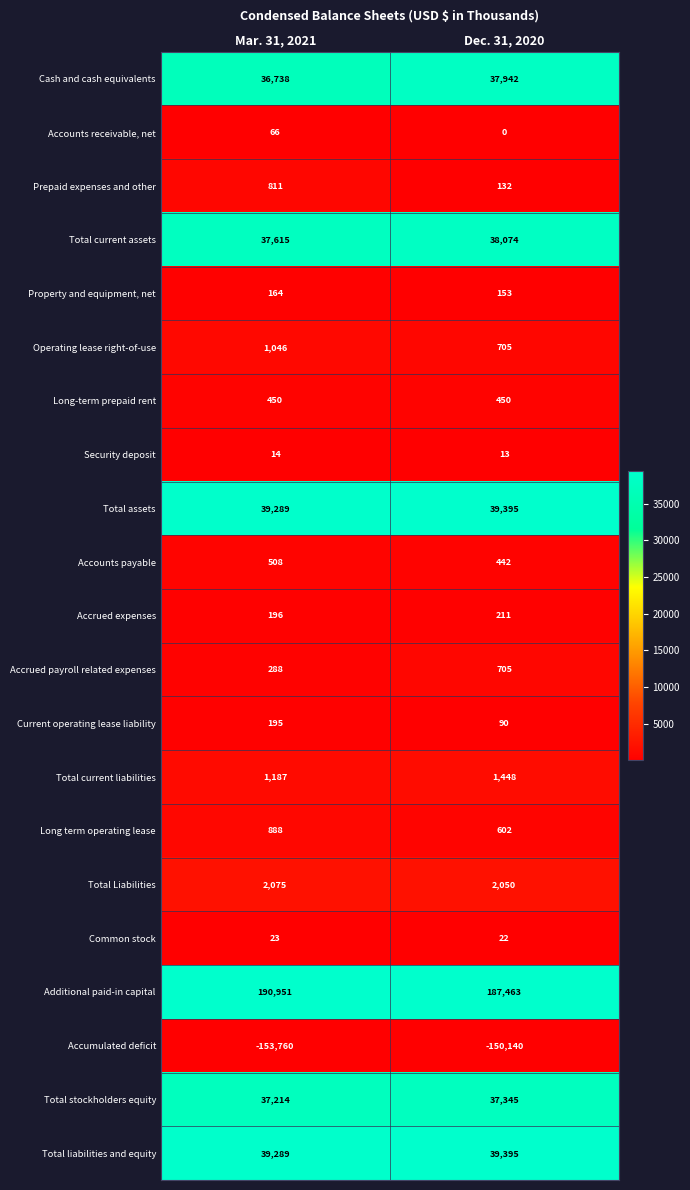

Which series changed the most between Mar. 31, 2021 and Dec. 31, 2020?

Accumulated deficit